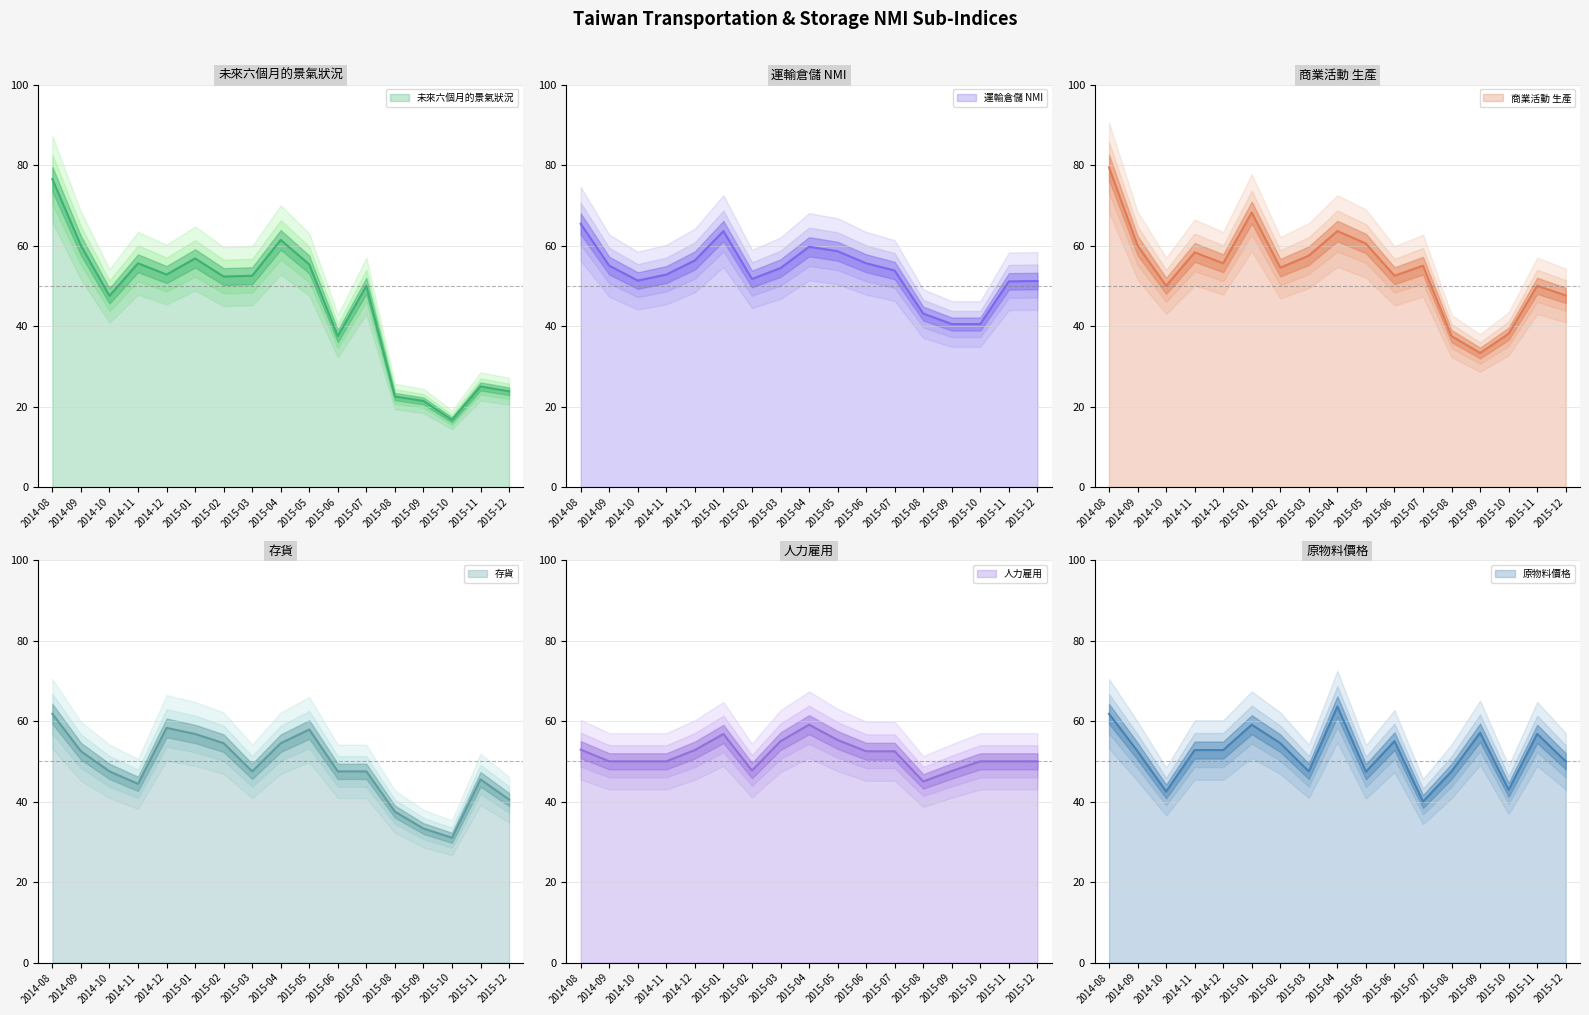

What position from the right is 2015-09?

4